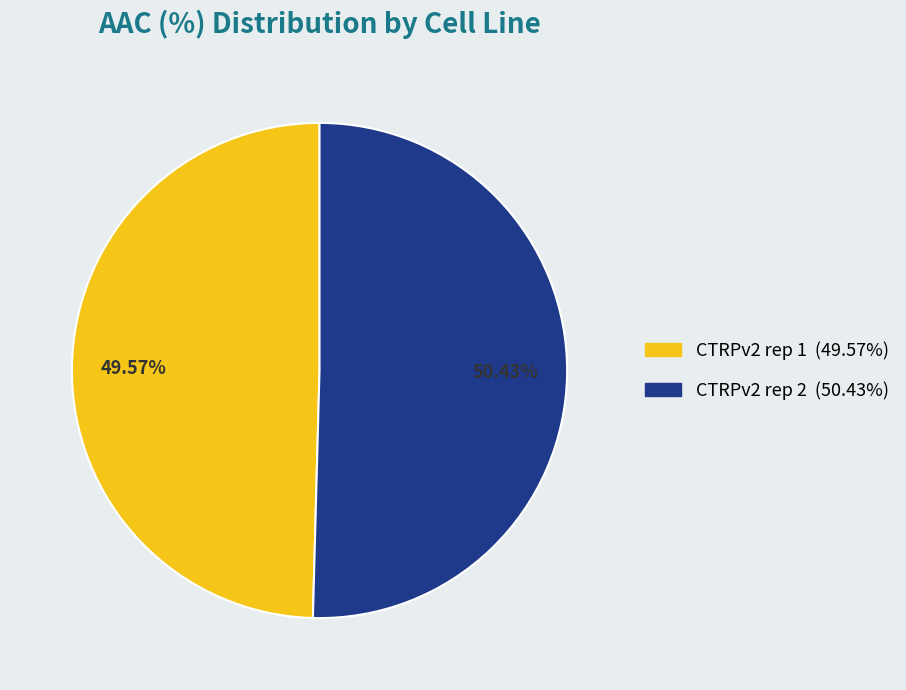

What is the smallest slice in the pie chart?

CTRPv2 rep 1